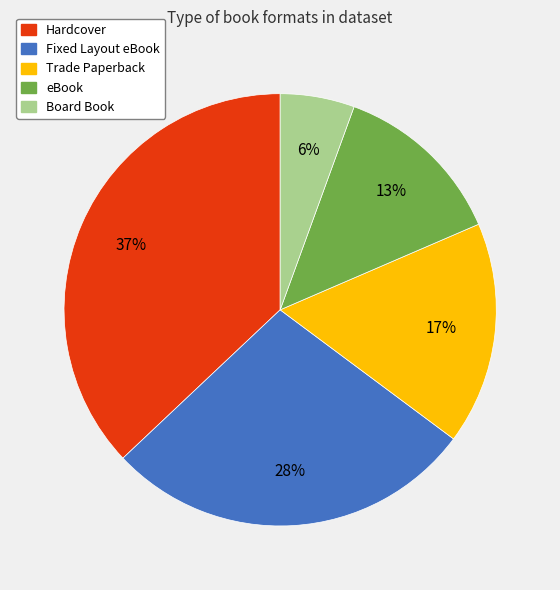

Do Fixed Layout eBook and eBook together represent more than half of the pie?

No